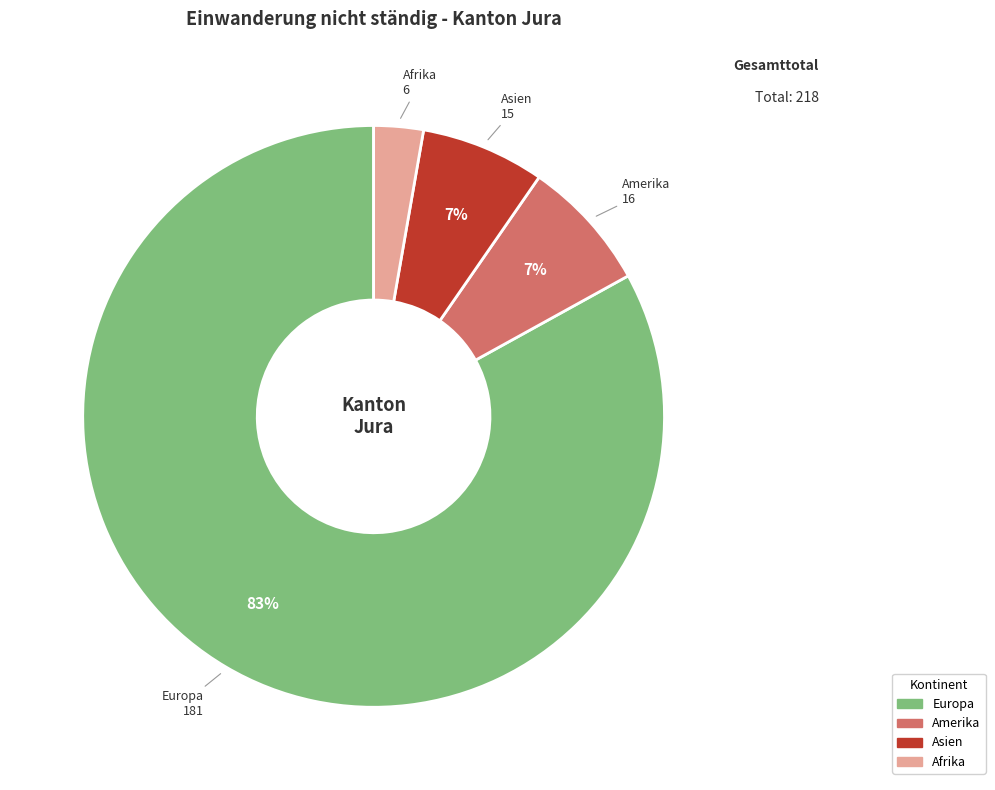

To the nearest percent, what is the average slice percentage?

25%